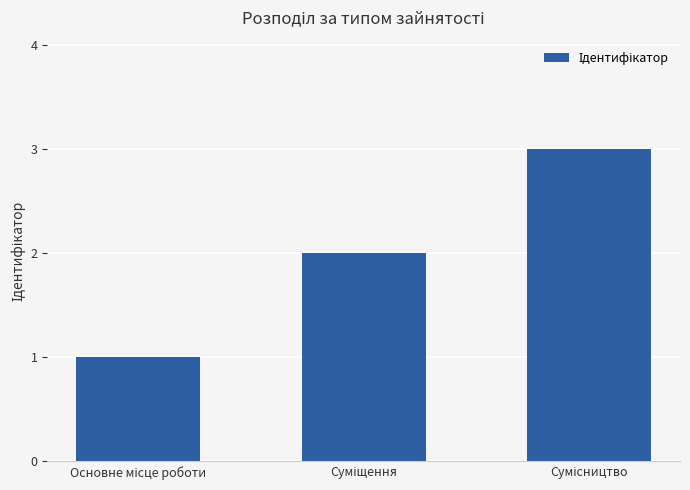

What is the greatest value displayed?

3